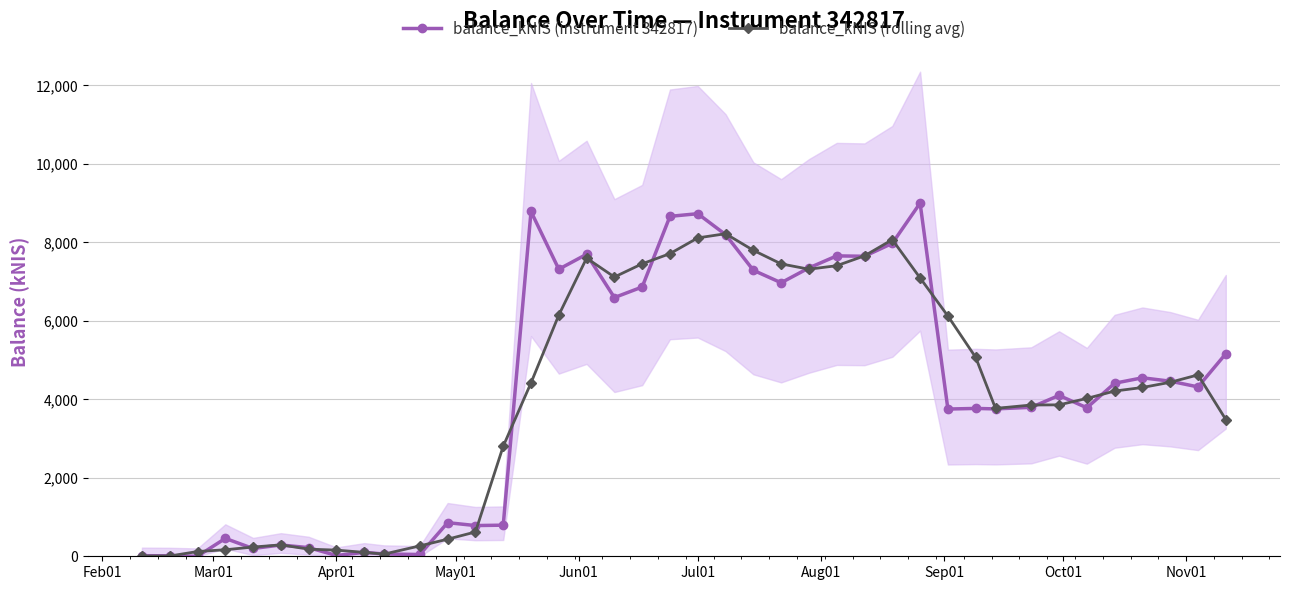

True or false: balance_kNIS (rolling avg) has more than 1 points higher than both neighbors.

True